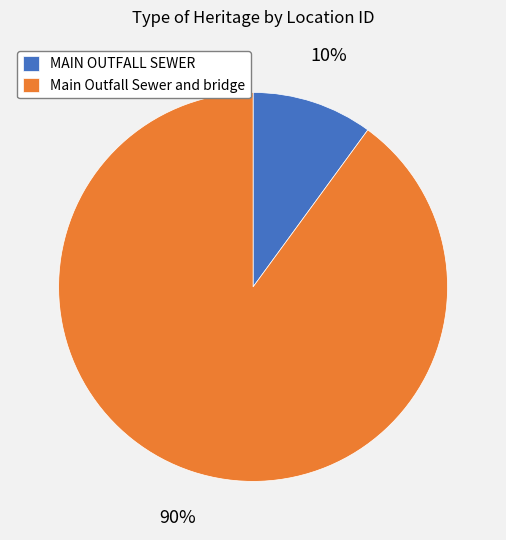

To the nearest percent, what is the difference between the Main Outfall Sewer and bridge and MAIN OUTFALL SEWER slice percentages?

80%